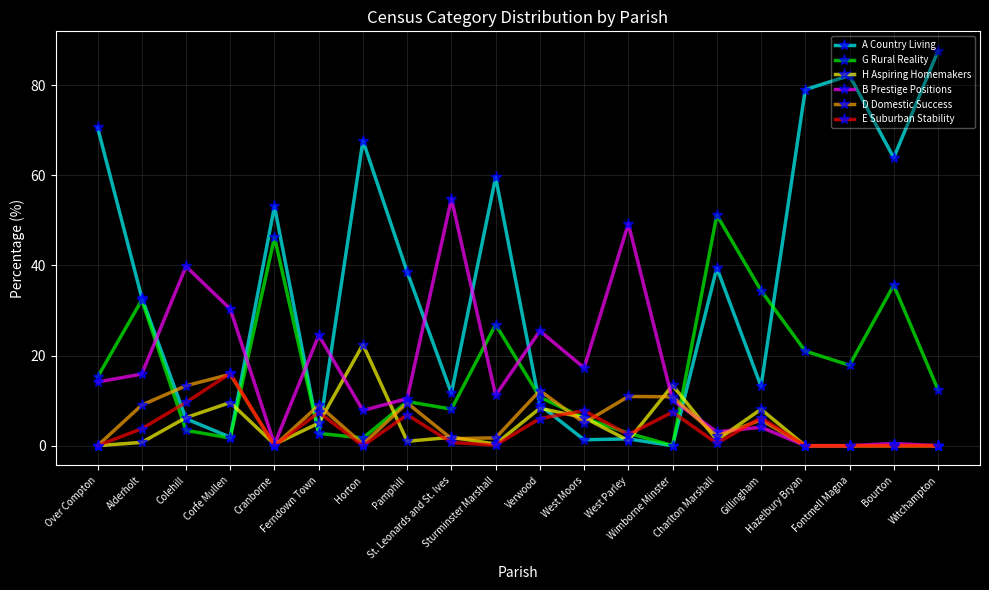

What is the value of the A Country Living point at the 12th from the left?

1.3